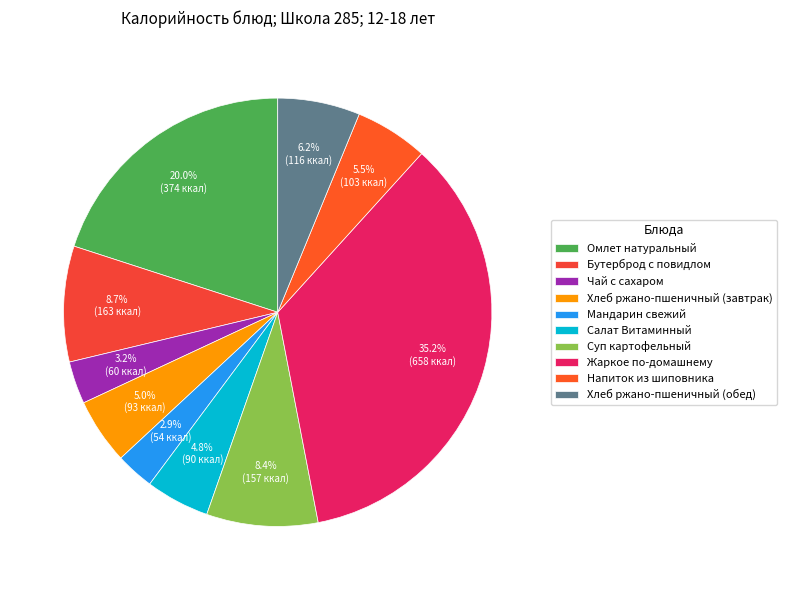

Rank the categories by value from highest to lowest.

Жаркое по-домашнему, Омлет натуральный, Бутерброд с повидлом, Суп картофельный, Хлеб ржано-пшеничный (обед), Напиток из шиповника, Хлеб ржано-пшеничный (завтрак), Салат Витаминный, Чай с сахаром, Мандарин свежий